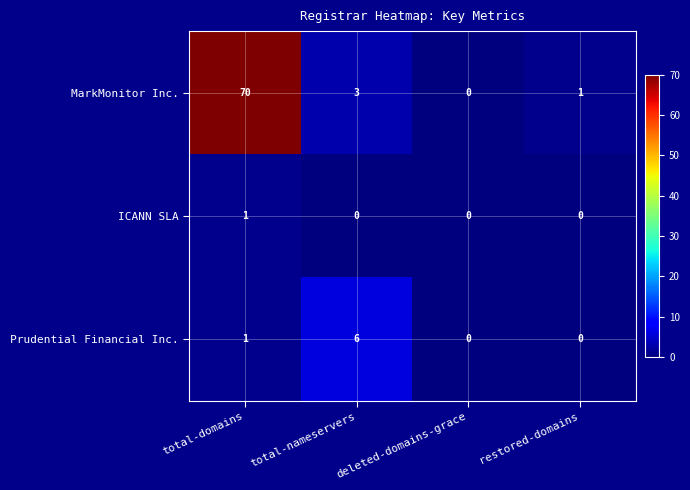

How many ICANN SLA values are between 0 and 1?

4